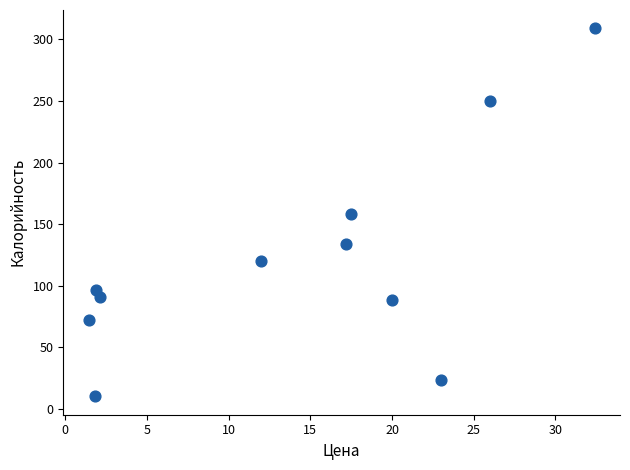

What is the range of X values (max minus min)?

31.0